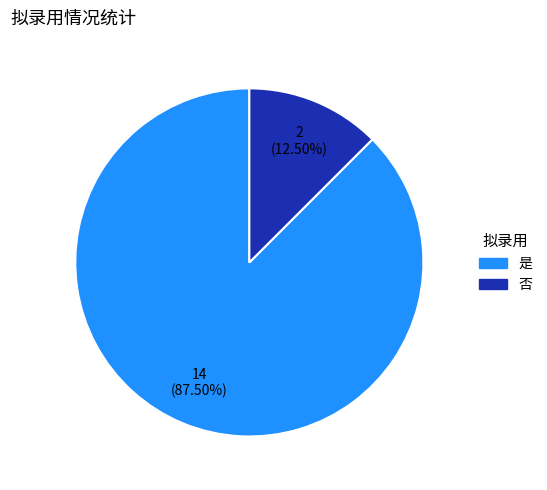

To the nearest percent, what is the difference between the largest and smallest slice percentages?

75%